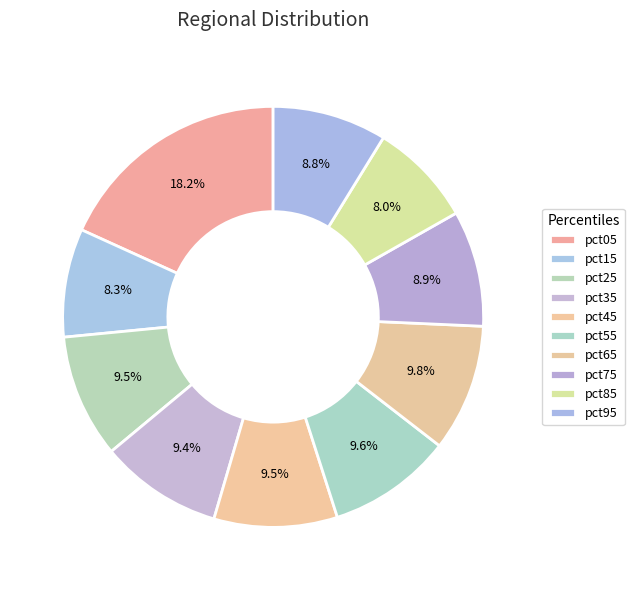

Does pct55 represent more than half of the total?

No